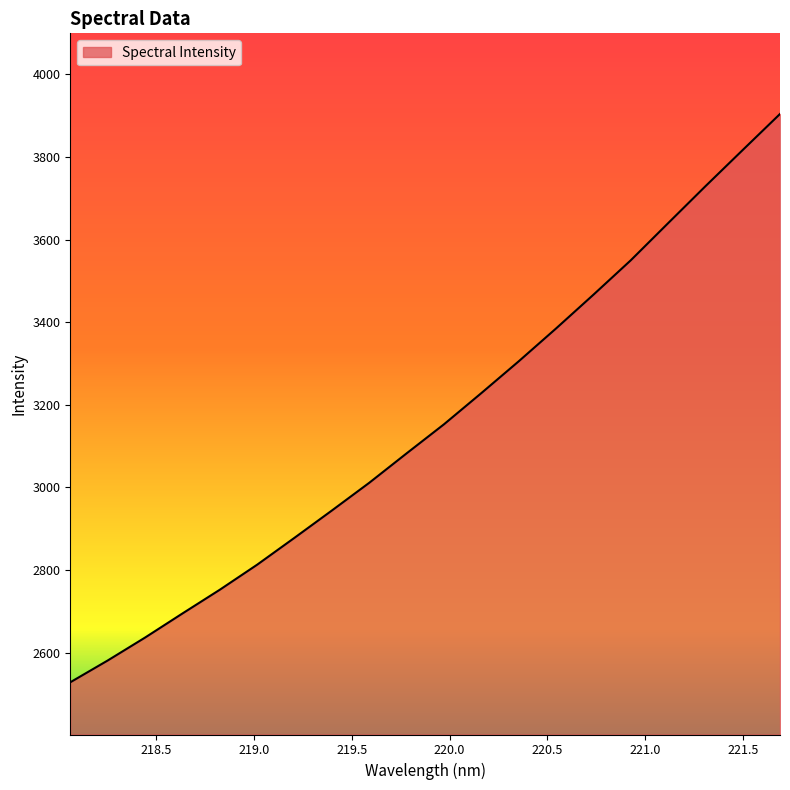

Does the chart have visible grid lines?

No